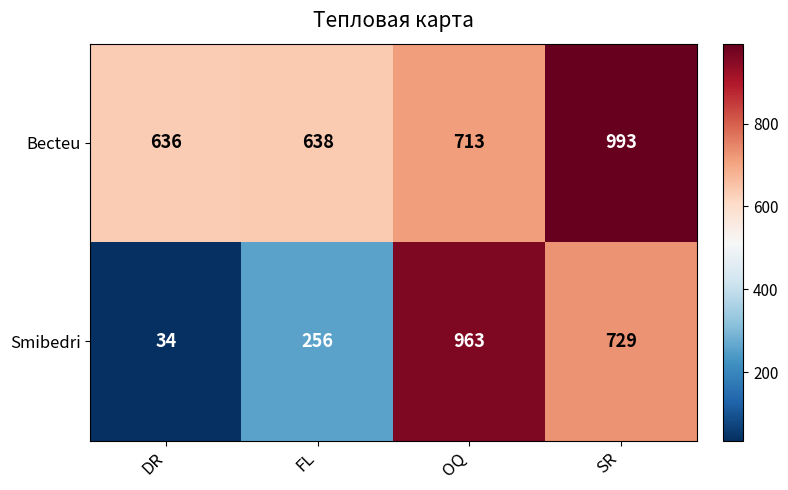

What is the sum of all Smibedri values?

1982